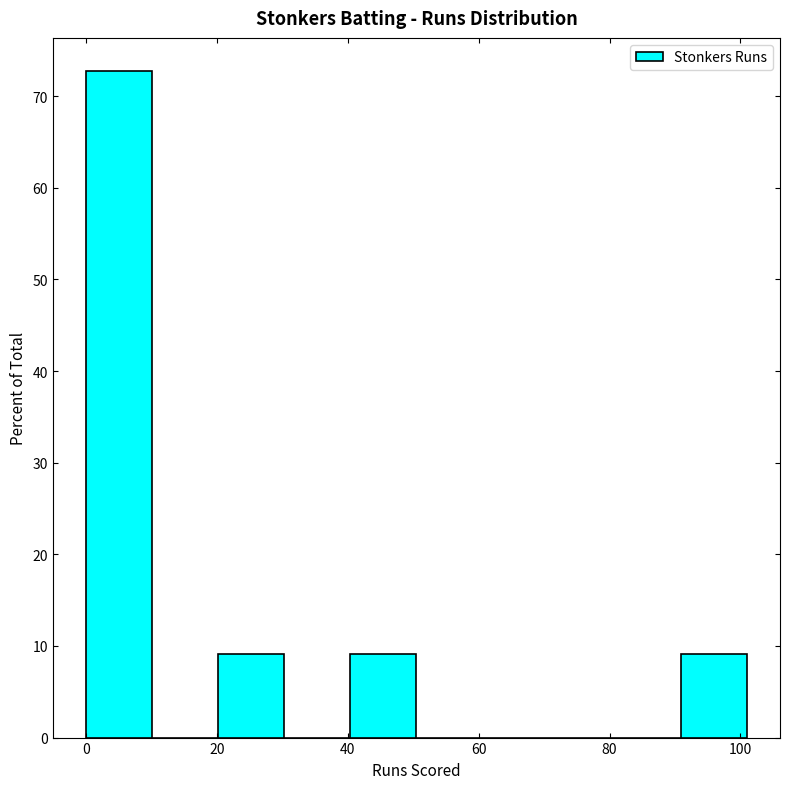

Reading left to right, list every bar in this chart as the range it spans on the x-axis followed by its height. Neither the bar edges nor the heights are printed on the chart, so give them approximately, as read against the axes.

0 to 10: 73
10 to 20: 0
20 to 30: 9
30 to 40: 0
40 to 50: 9
50 to 60: 0
60 to 70: 0
70 to 80: 0
80 to 90: 0
90 to 102: 9